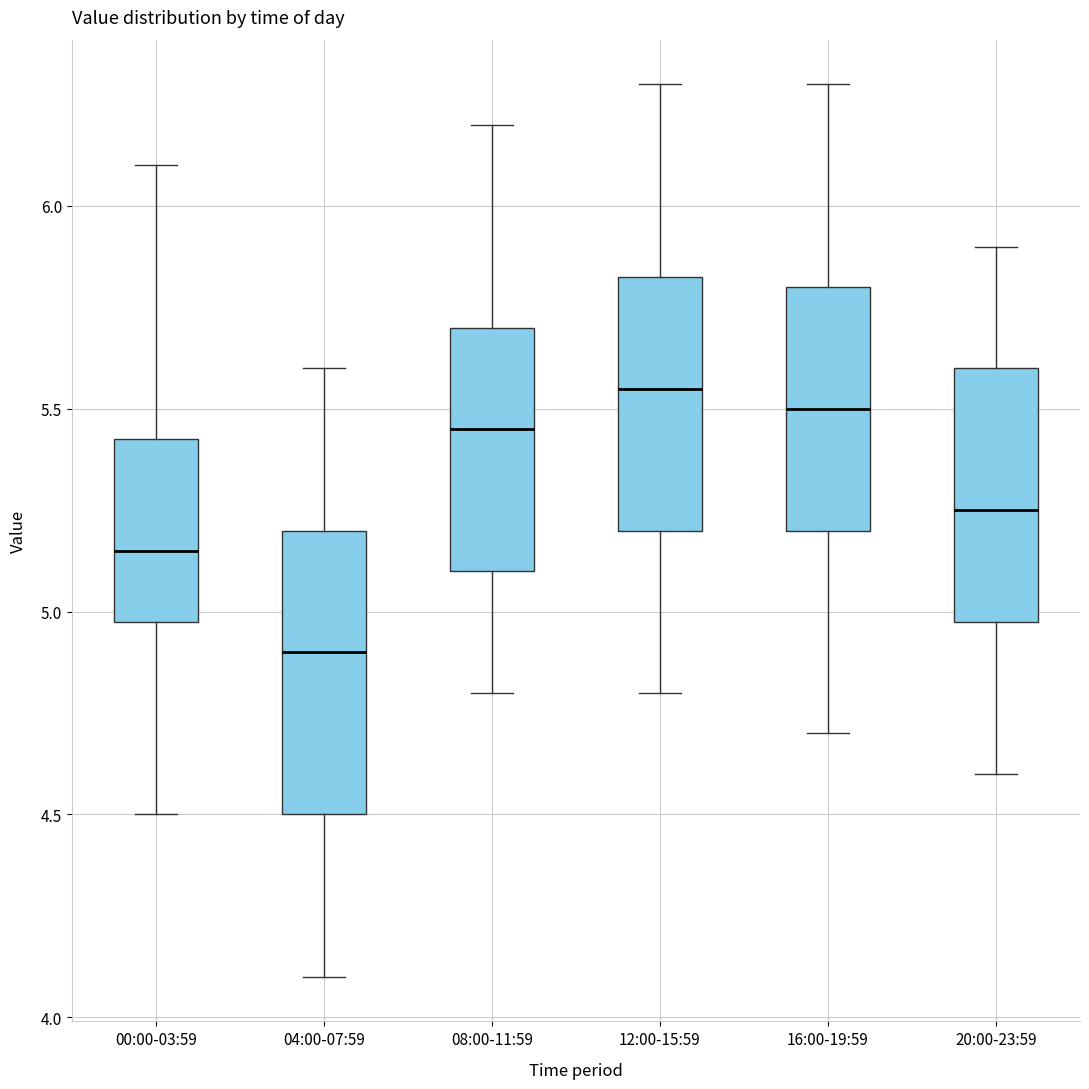

Reading left to right, transcribe this box plot: for each box, give where its median line is, the range the box spans, and where its two whiskers end, as read against the y-axis. The values are not printed on the chart, so give them approximately, as read against the axis.

00:00-03:59: median 5.15, box 5.00 to 5.45, whiskers 4.50 to 6.10
04:00-07:59: median 4.90, box 4.50 to 5.20, whiskers 4.10 to 5.60
08:00-11:59: median 5.45, box 5.10 to 5.70, whiskers 4.80 to 6.20
12:00-15:59: median 5.55, box 5.20 to 5.85, whiskers 4.80 to 6.30
16:00-19:59: median 5.50, box 5.20 to 5.80, whiskers 4.70 to 6.30
20:00-23:59: median 5.25, box 5.00 to 5.60, whiskers 4.60 to 5.90